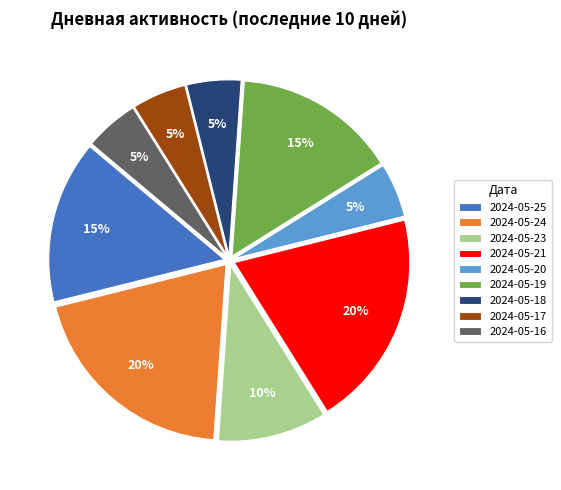

How many slices are in this pie chart?

9